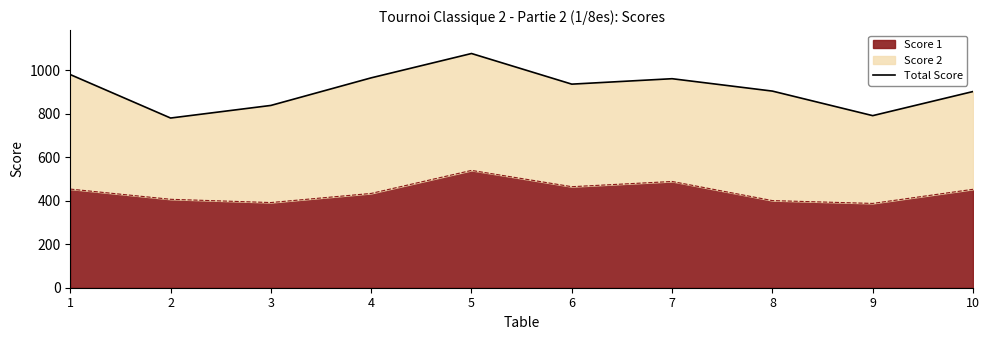

Where is the first local maximum?

5